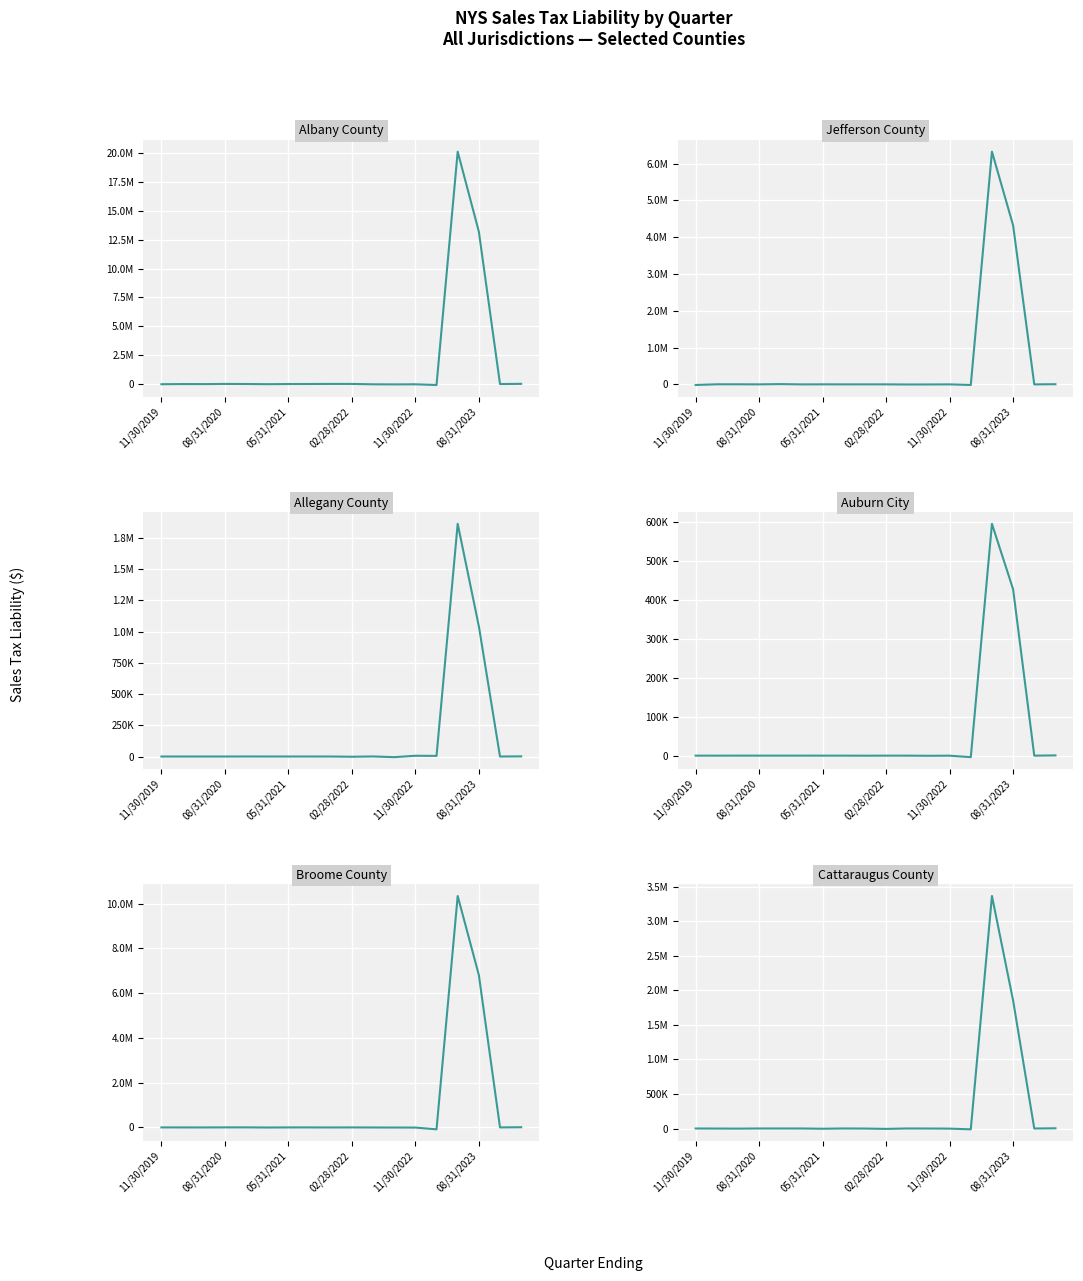

What is the maximum value for Jefferson County?

6327704.0